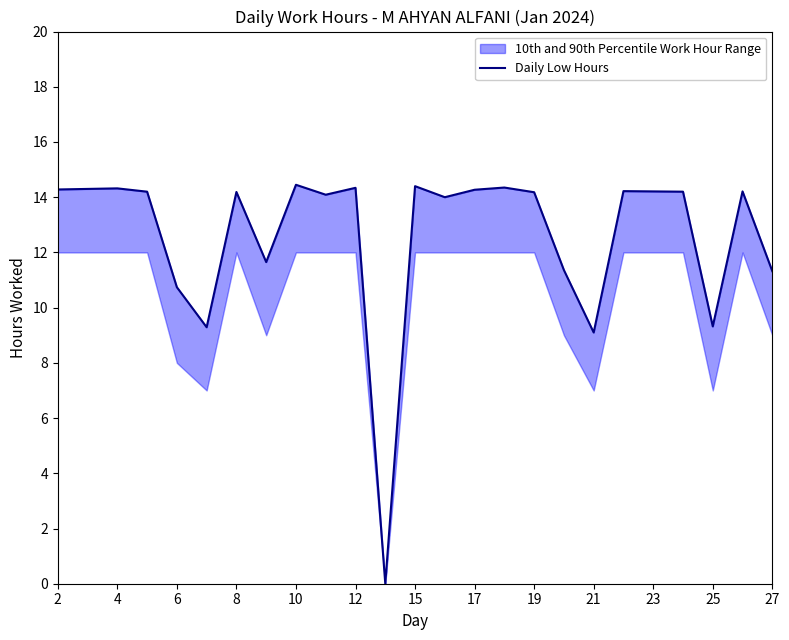

Reading left to right, list all the values displayed in this chart.

14.3	14.3	14.3	14.2	10.7	9.3	14.2	11.7	14.4	14.1	14.3	0.0	14.4	14.0	14.3	14.3	14.2	11.4	9.1	14.2	14.2	14.2	9.3	14.2	11.3